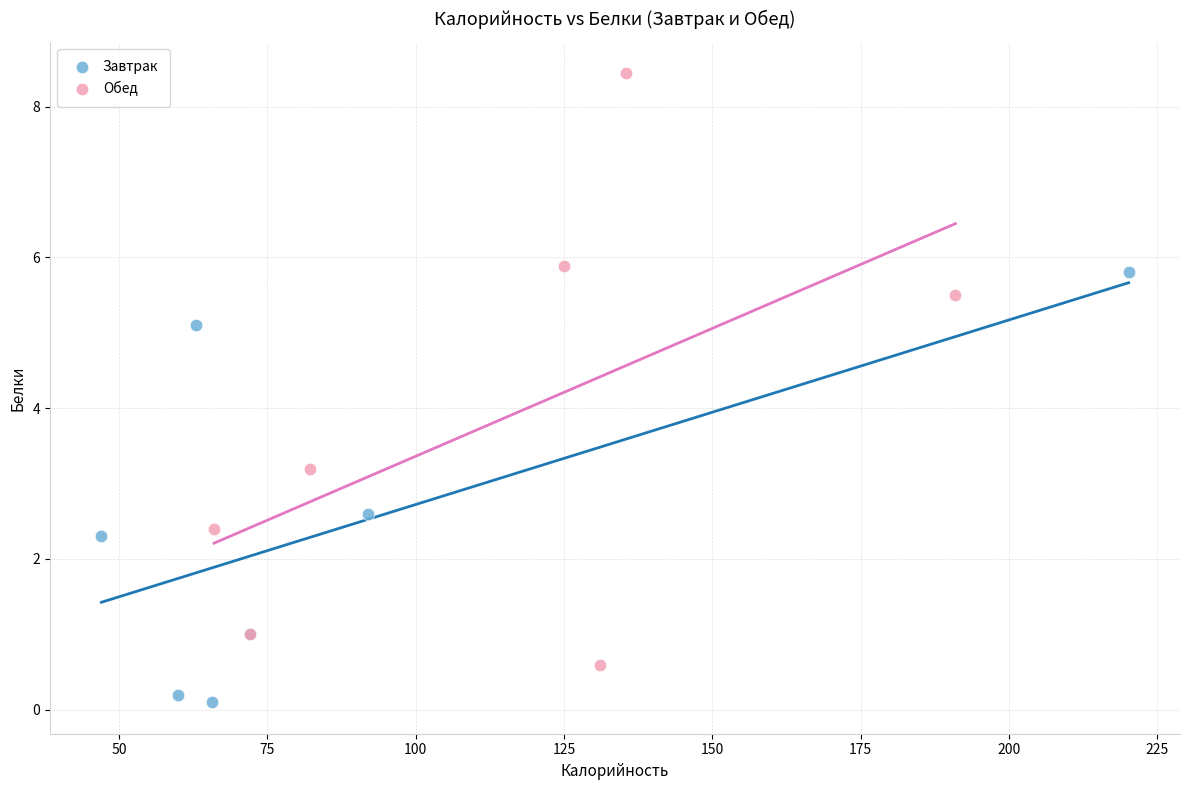

Which series has the largest Y range (max minus min)?

Обед